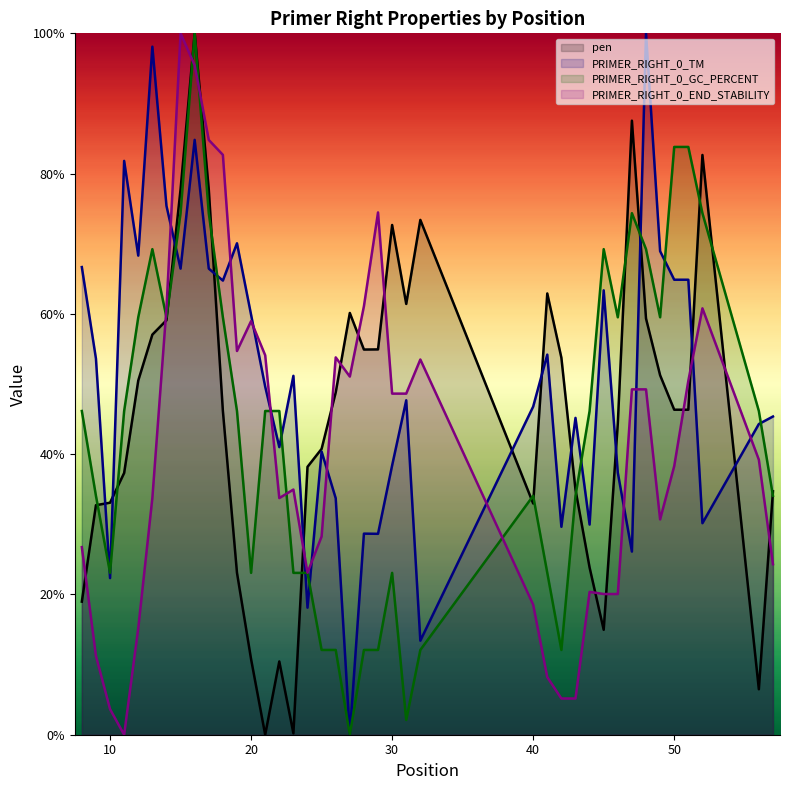

What is the difference between the maximum and minimum values in the PRIMER_RIGHT_0_END_STABILITY series?

100.0